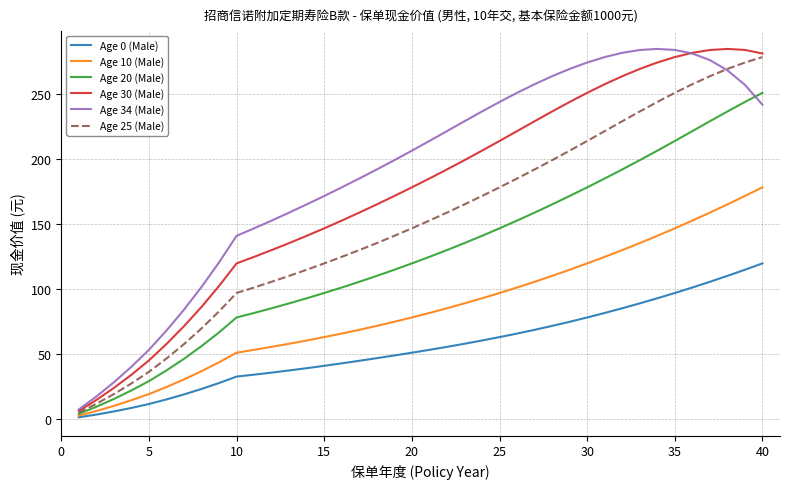

At how many categories does at least one series exceed 208?

20